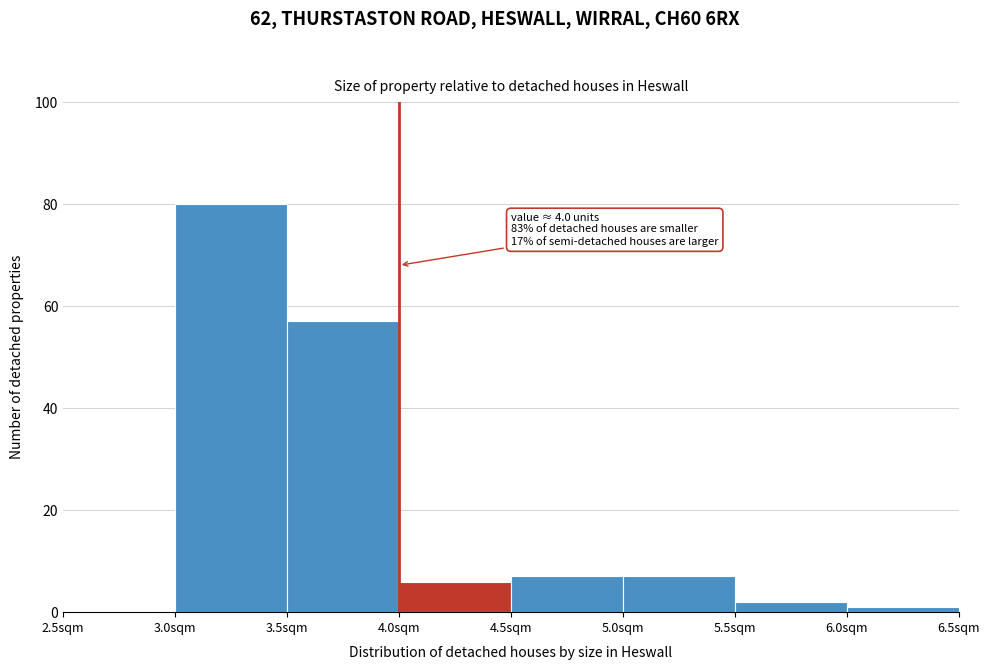

Which range on the x-axis has the tallest bar?

3.0 to 3.5